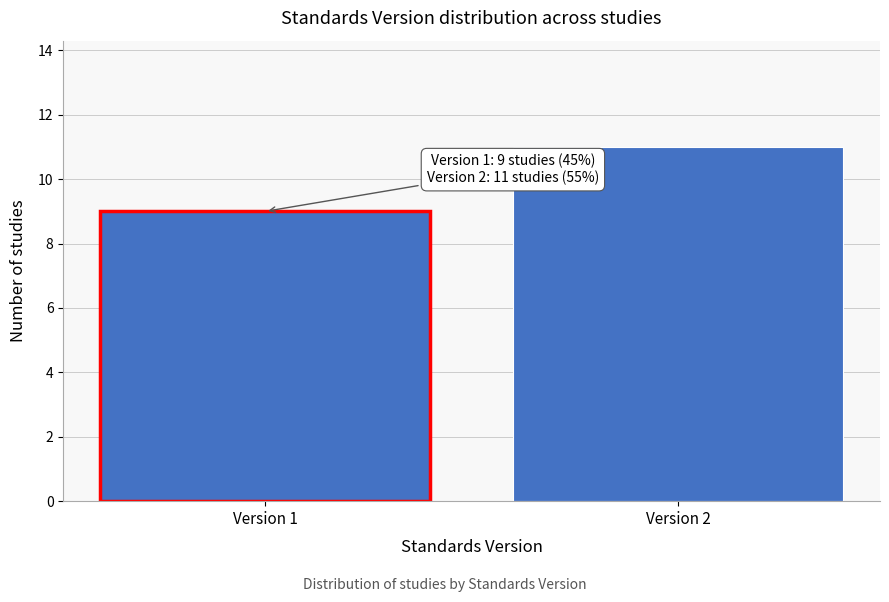

Reading left to right, what are all the values shown in this chart?

Version 1=9	Version 2=11